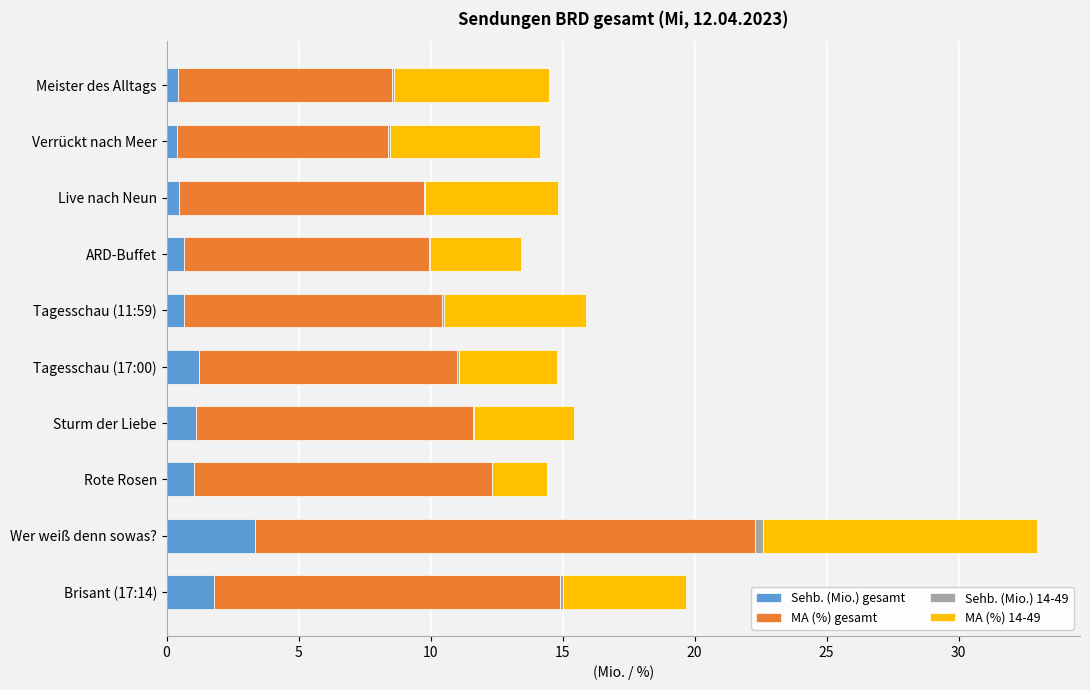

What is the sum of all Sehb. (Mio.) gesamt values?

11.1